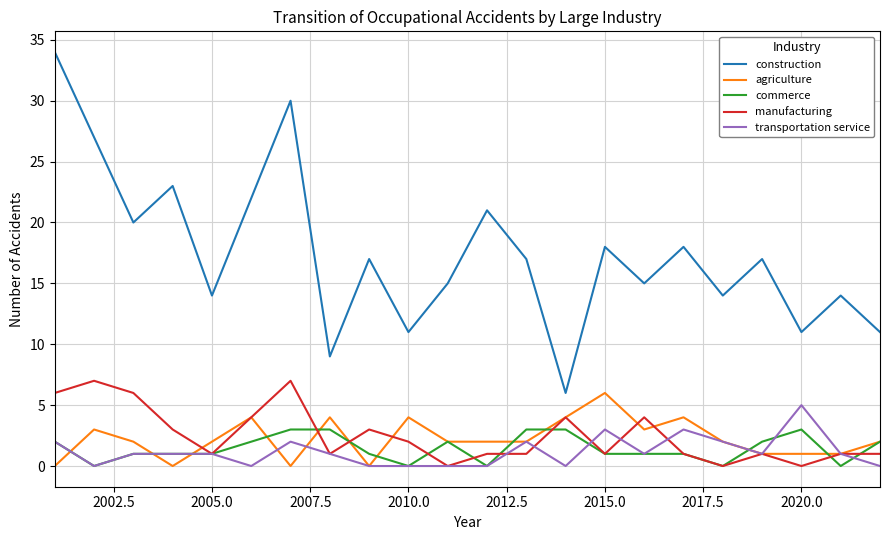

What is the difference between the maximum and second lowest values in the construction series?

25